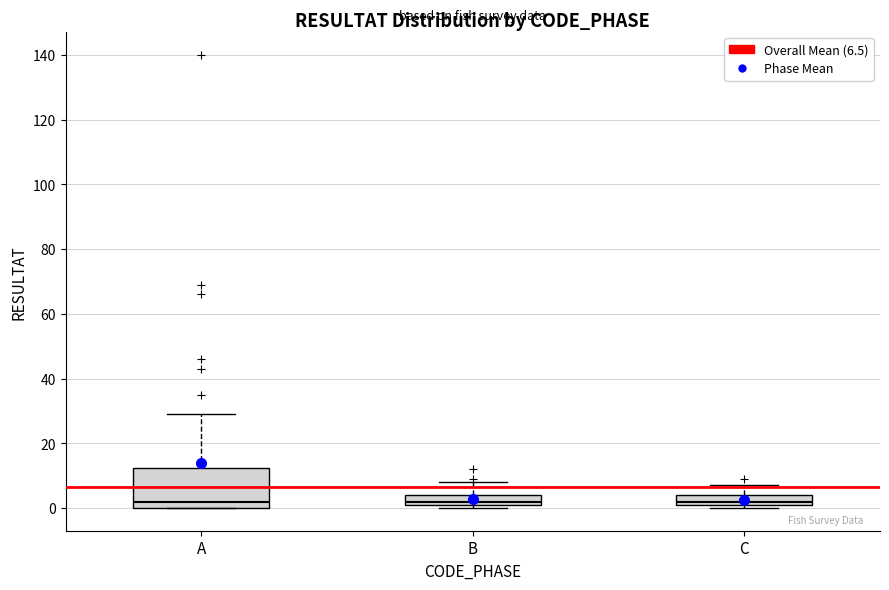

Where is the lower edge of the box for B on the y-axis? The values are not printed on the chart, so give them approximately, as read against the axis.

2